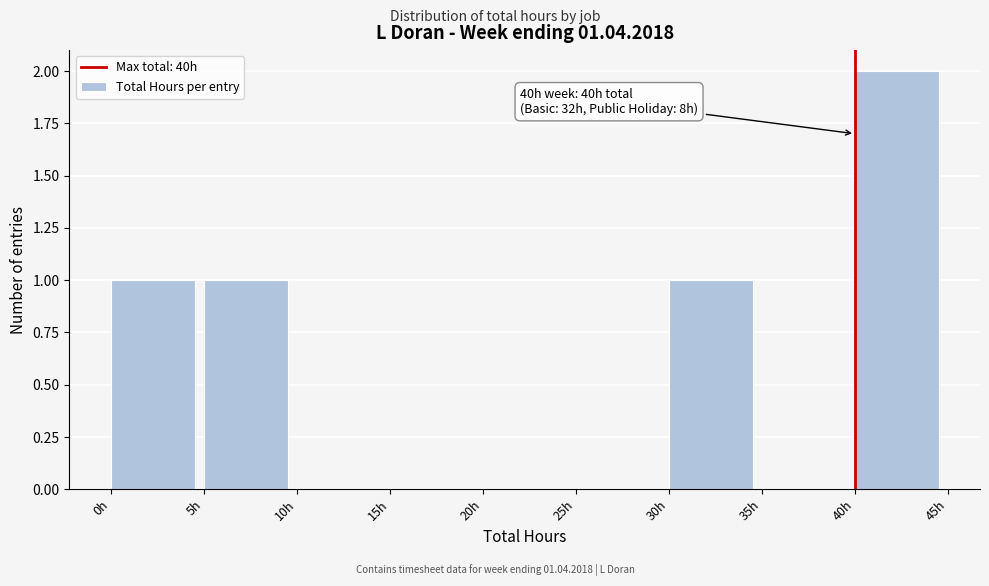

Which range on the x-axis has the tallest bar?

40 to 45